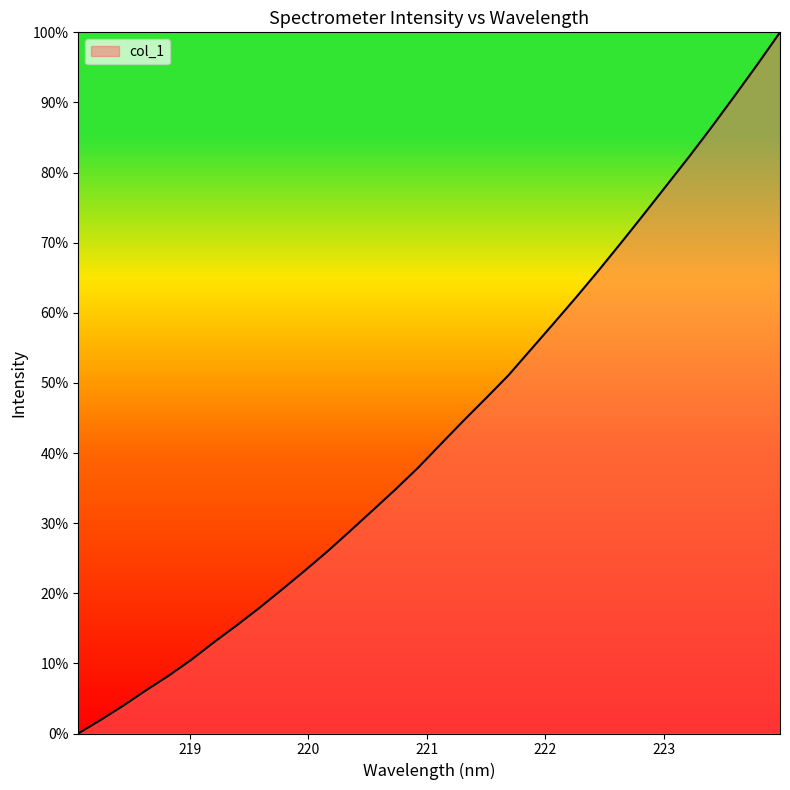

What is the difference between the maximum and minimum values?

100.0